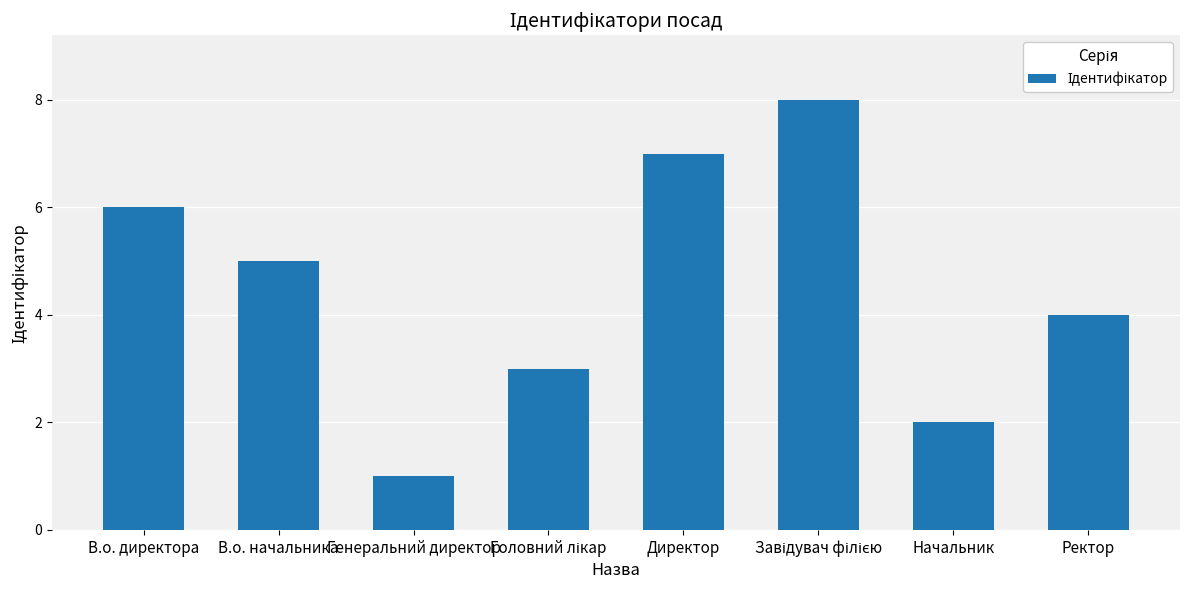

What is the difference between the maximum and minimum values?

7